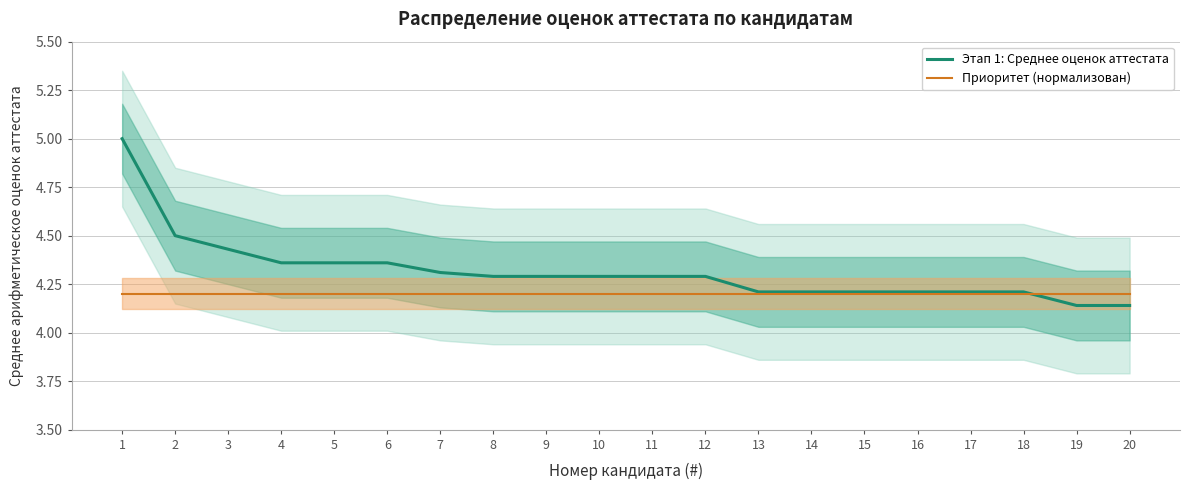

How many times do Этап 1: Среднее оценок аттестата and Приоритет (нормализован) cross each other?

1